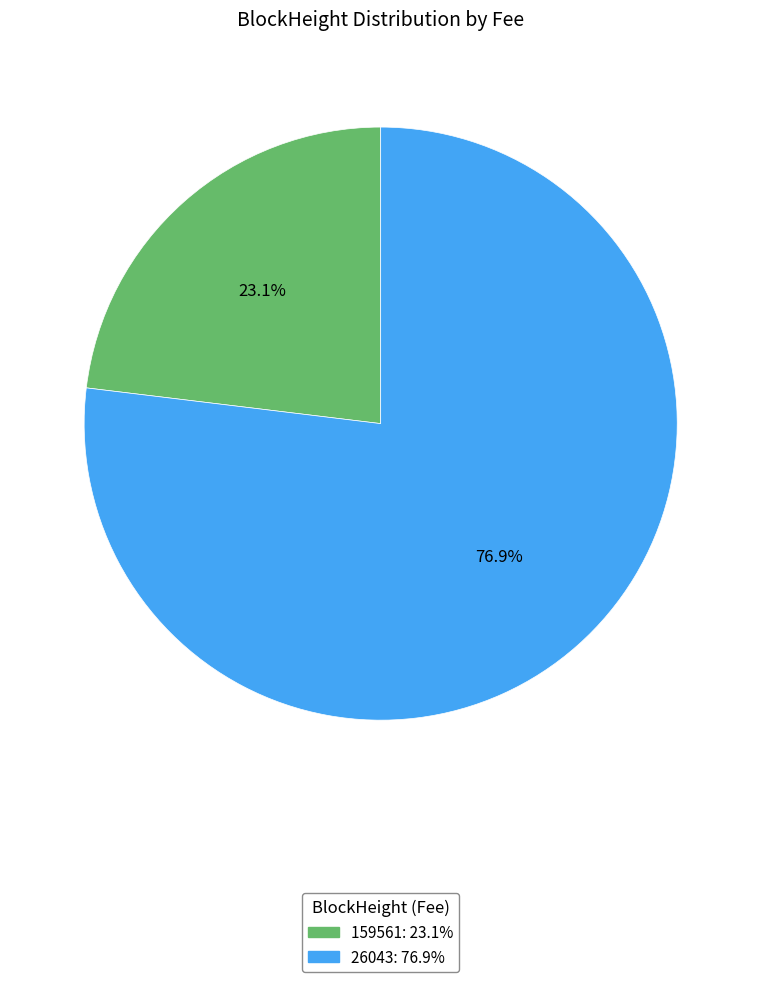

The 26043 slice represents 99% of the pie. True or false?

False